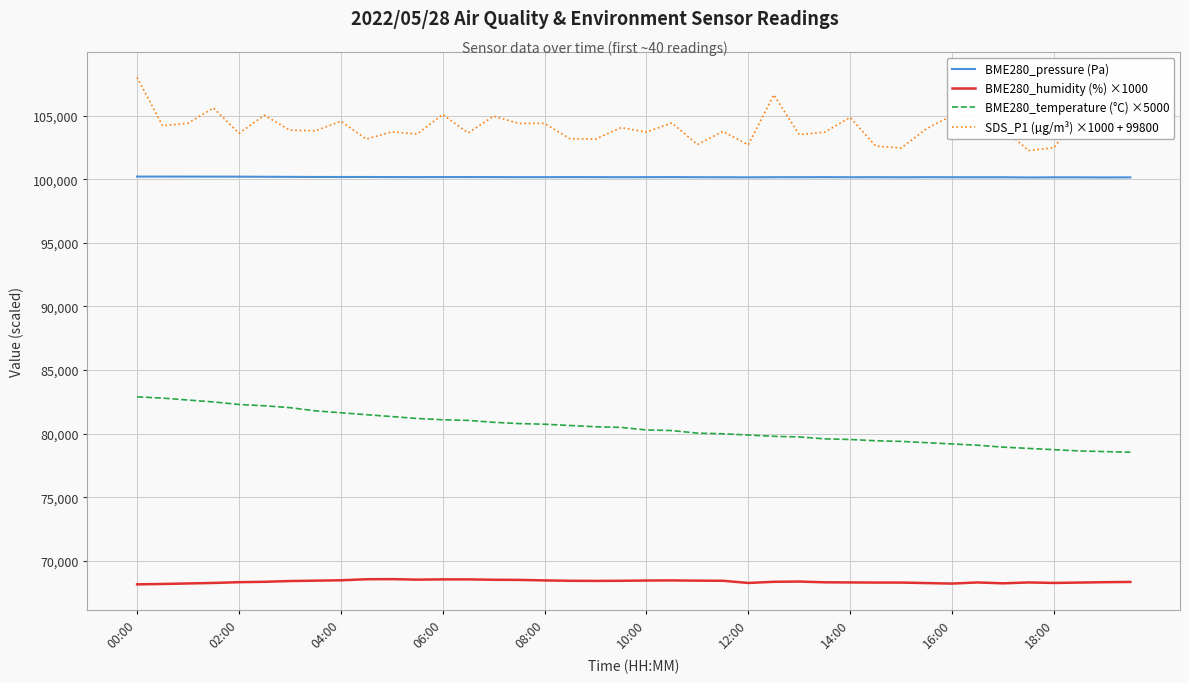

Which series has the largest total across all categories?

SDS_P1 (µg/m³) ×1000 + 99800